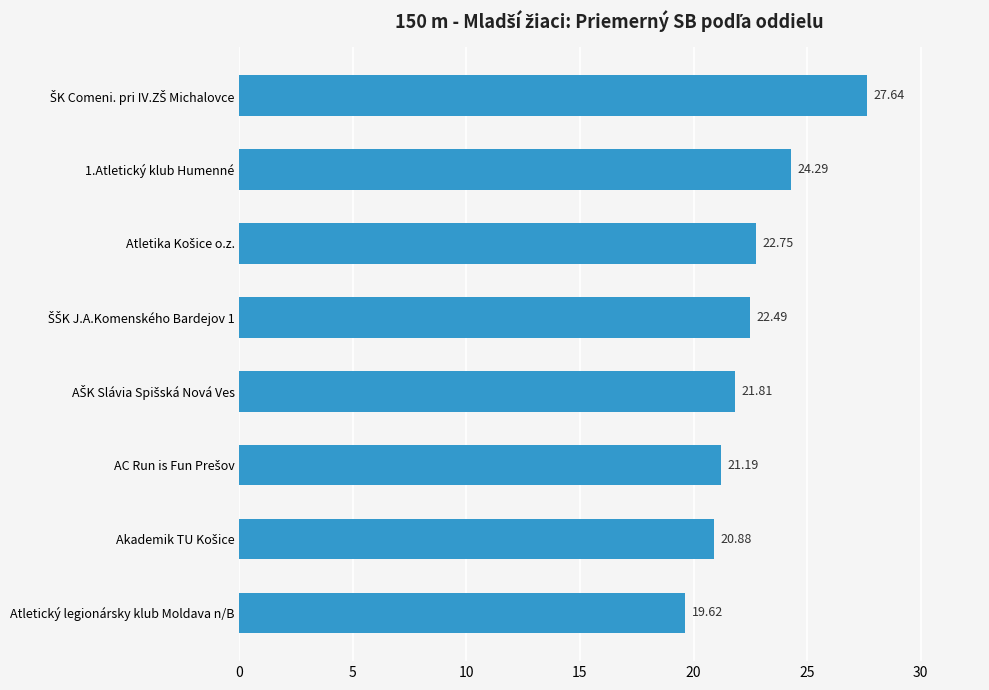

Count the number of data series in this chart.

1